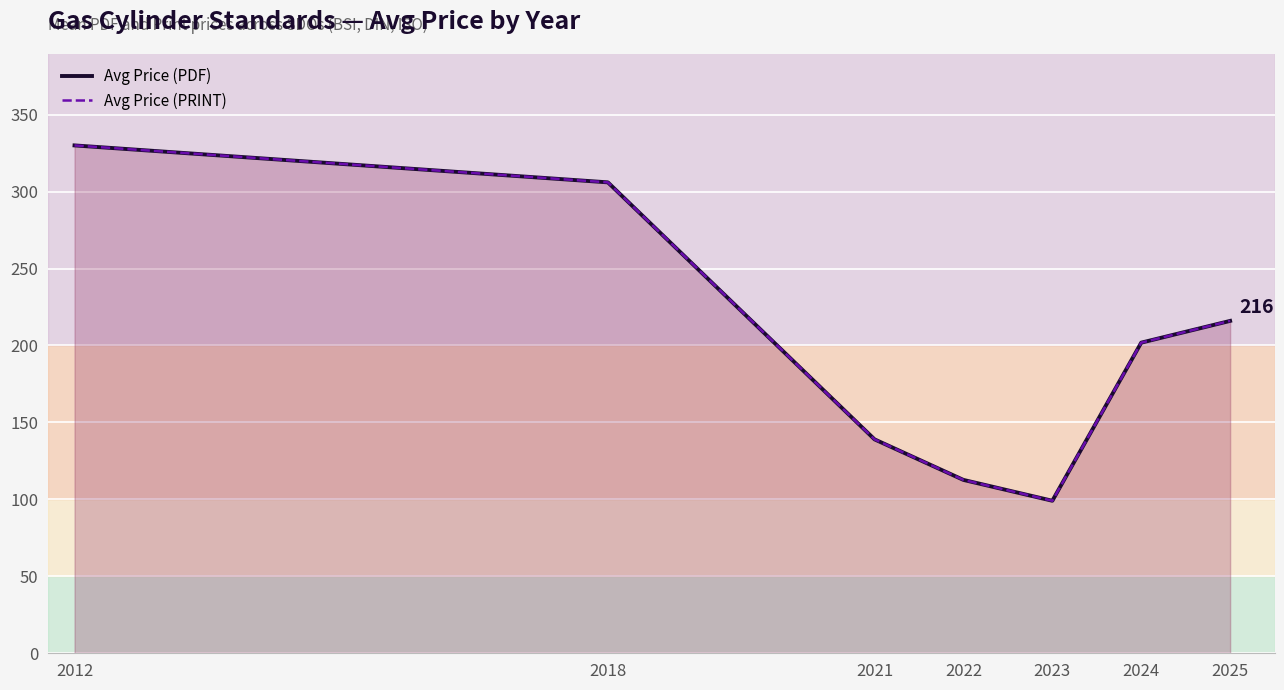

Where is Avg Price (PRINT) nearest to the value 214?

2025